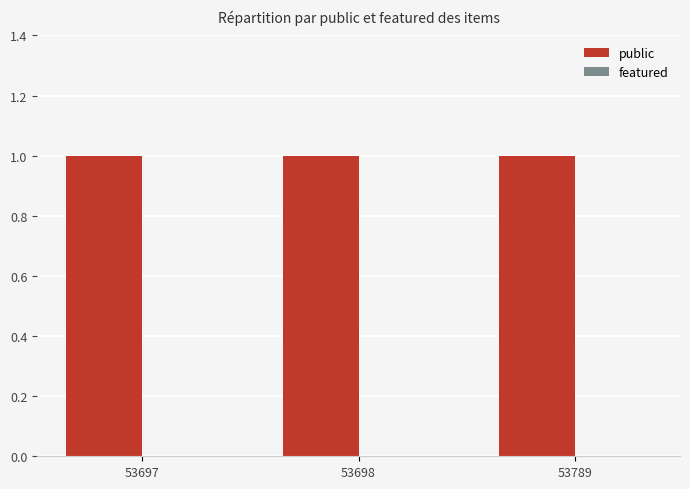

Is the value of public at 53698 greater than the value of featured at 53698?

Yes